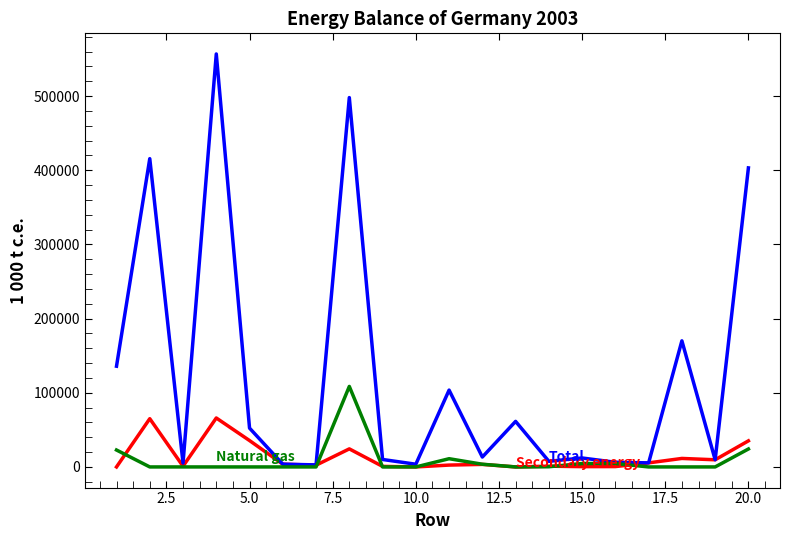

How many lines are shown in the chart?

3